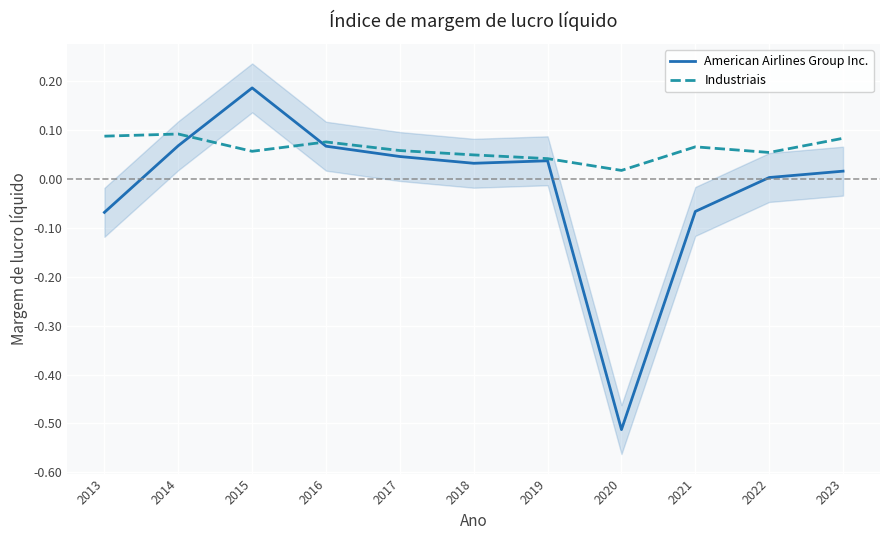

Reading left to right, transcribe all the data shown in this chart.

American Airlines Group Inc.: -0.1	0.1	0.2	0.1	0.0	0.0	0.0	-0.5	-0.1	0.0	0.0
Industriais: 0.1	0.1	0.1	0.1	0.1	0.0	0.0	0.0	0.1	0.1	0.1